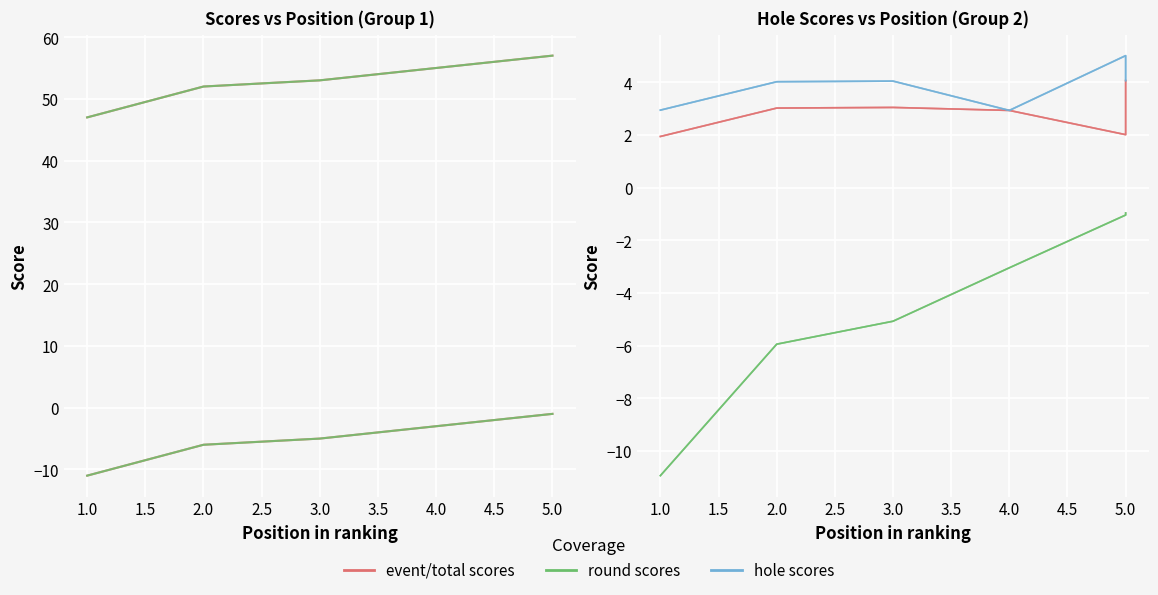

What is the difference between the round total score values at 4.0 and 5.0?

2.0